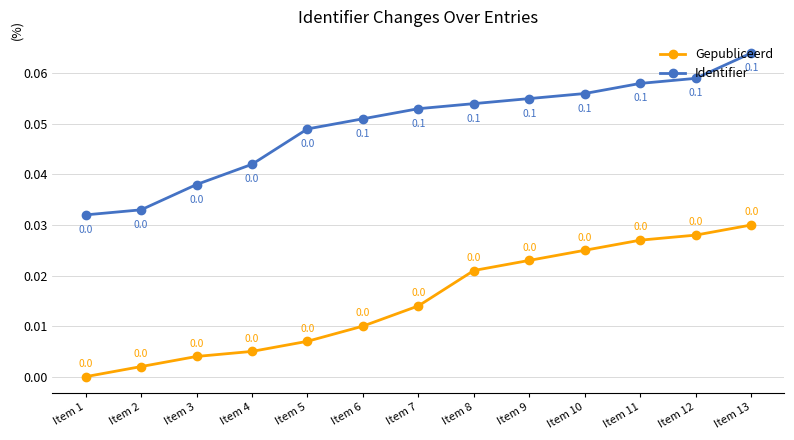

List the series in order of their peak value, lowest first.

Gepubliceerd, Identifier